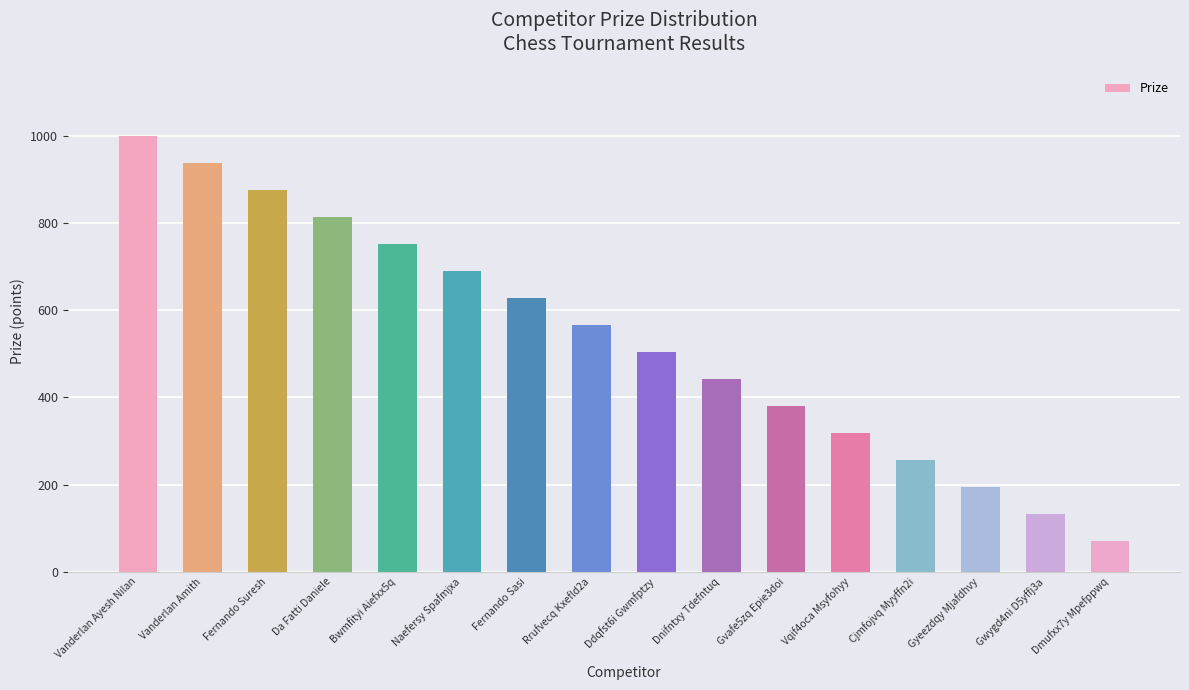

List the labels in order of value, largest first.

Vanderlan Ayesh Nilan, Vanderlan Amith, Fernando Suresh, Da Fatti Daniele, Bwmfityi Aiefxx5q, Naefersy Spafmjxa, Fernando Sasi, Rrufvecq Kxefld2a, Ddqfst6i Gwmfptzy, Dnifntxy Tdefntuq, Gvafe5zq Epie3doi, Vqif4oca Msyfohyy, Cjmfojvq Myyffn2i, Gyeezdqy Mjafdhvy, Gwygd4ni D5yffj3a, Dmufxx7y Mpefppwq